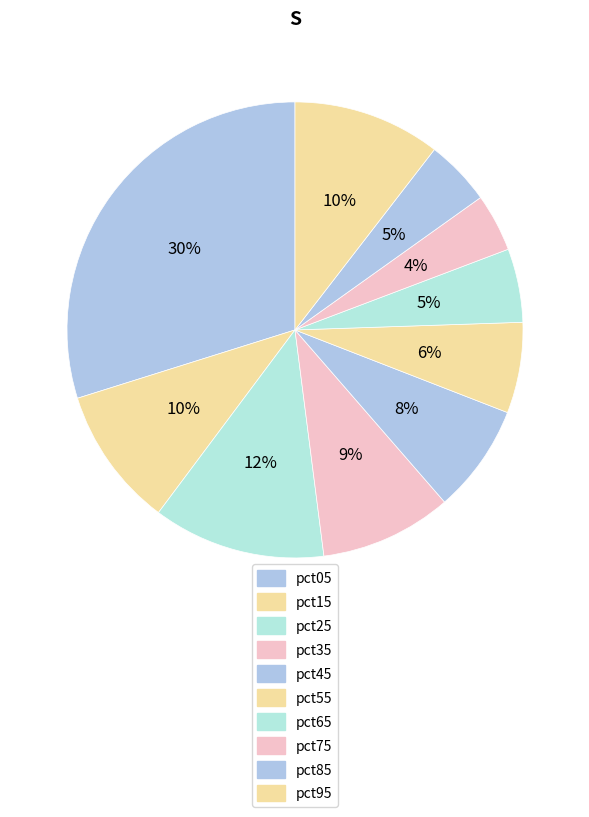

To the nearest percent, what percentage of the pie is pct85?

5%